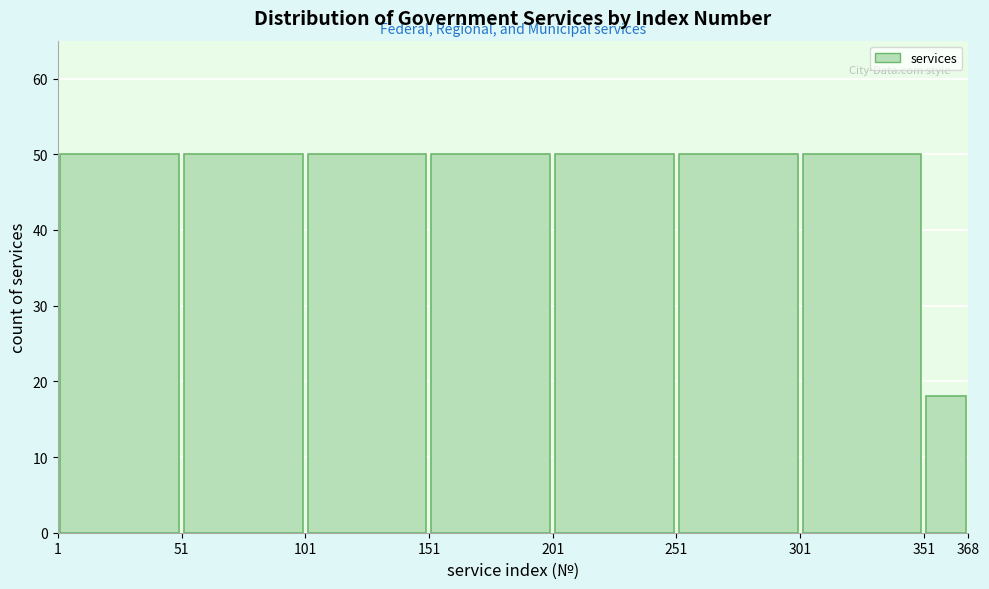

Reading left to right, list every bar in this chart as the range it spans on the x-axis followed by its height. The values are not printed on the chart, so give them approximately, as read against the axis.

1 to 51: 50
51 to 101: 50
101 to 151: 50
151 to 201: 50
201 to 251: 50
251 to 301: 50
301 to 351: 50
351 to 368: 18